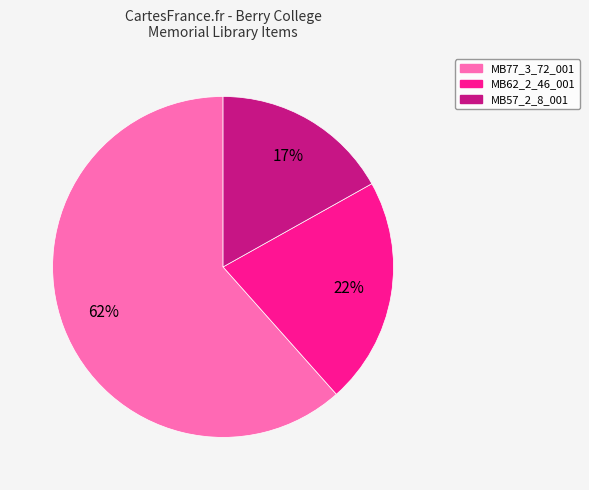

To the nearest percent, what percentage of the pie is MB57_2_8_001?

17%